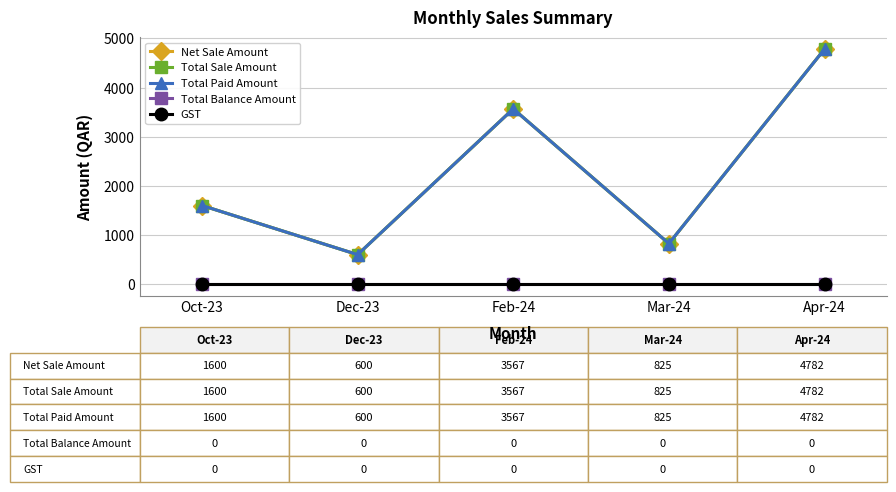

True or false: Net Sale Amount has a value of 4782 at Apr-24.

True